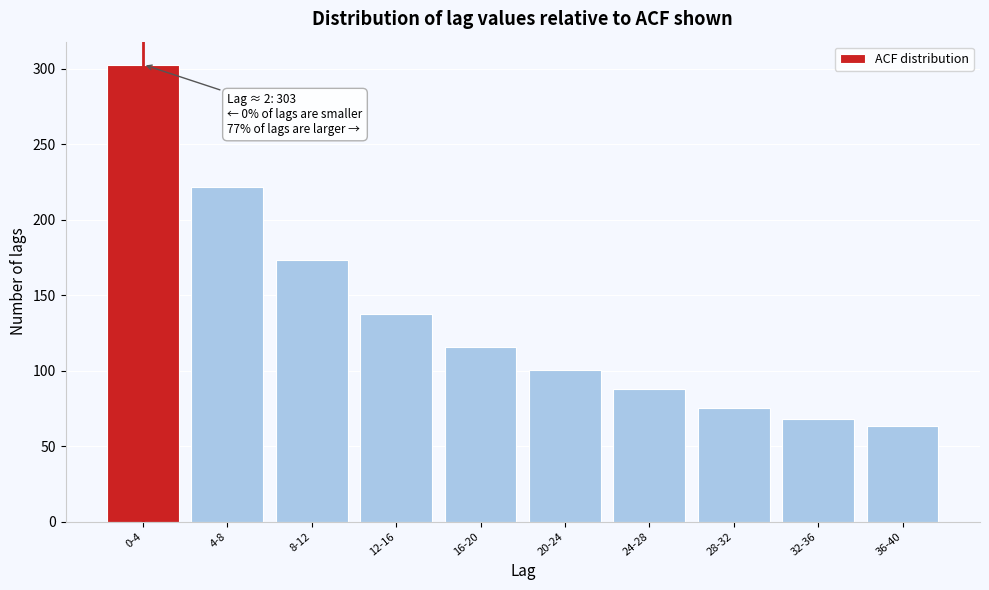

Reading right to left, list all the values displayed in this chart.

63.6	67.7	75.2	88.0	100.6	115.7	137.4	173.4	221.7	302.7